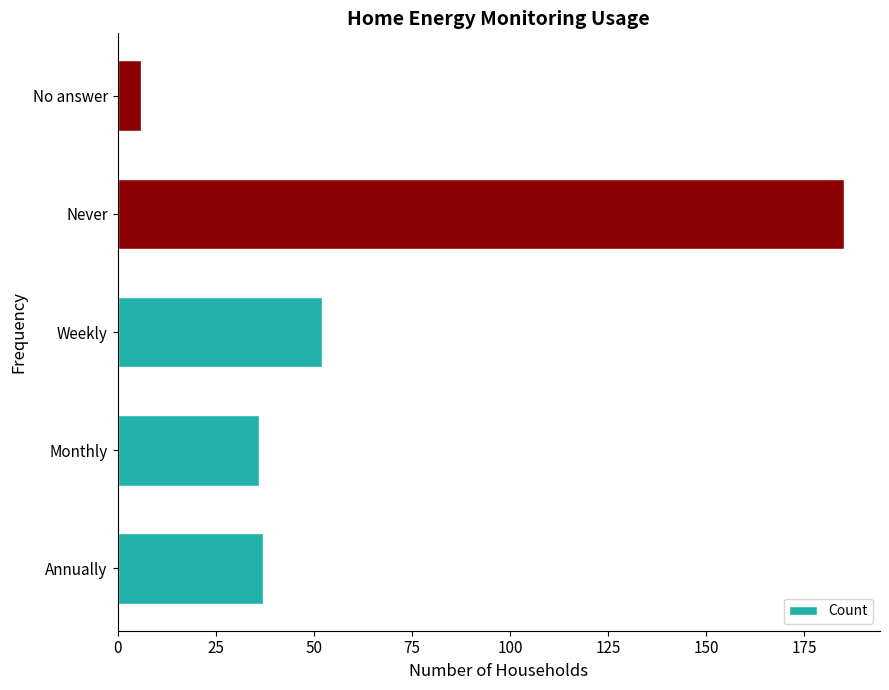

Reading bottom to top, what are all the values shown in this chart?

Annually=37	Monthly=36	Weekly=52	Never=185	No answer=6